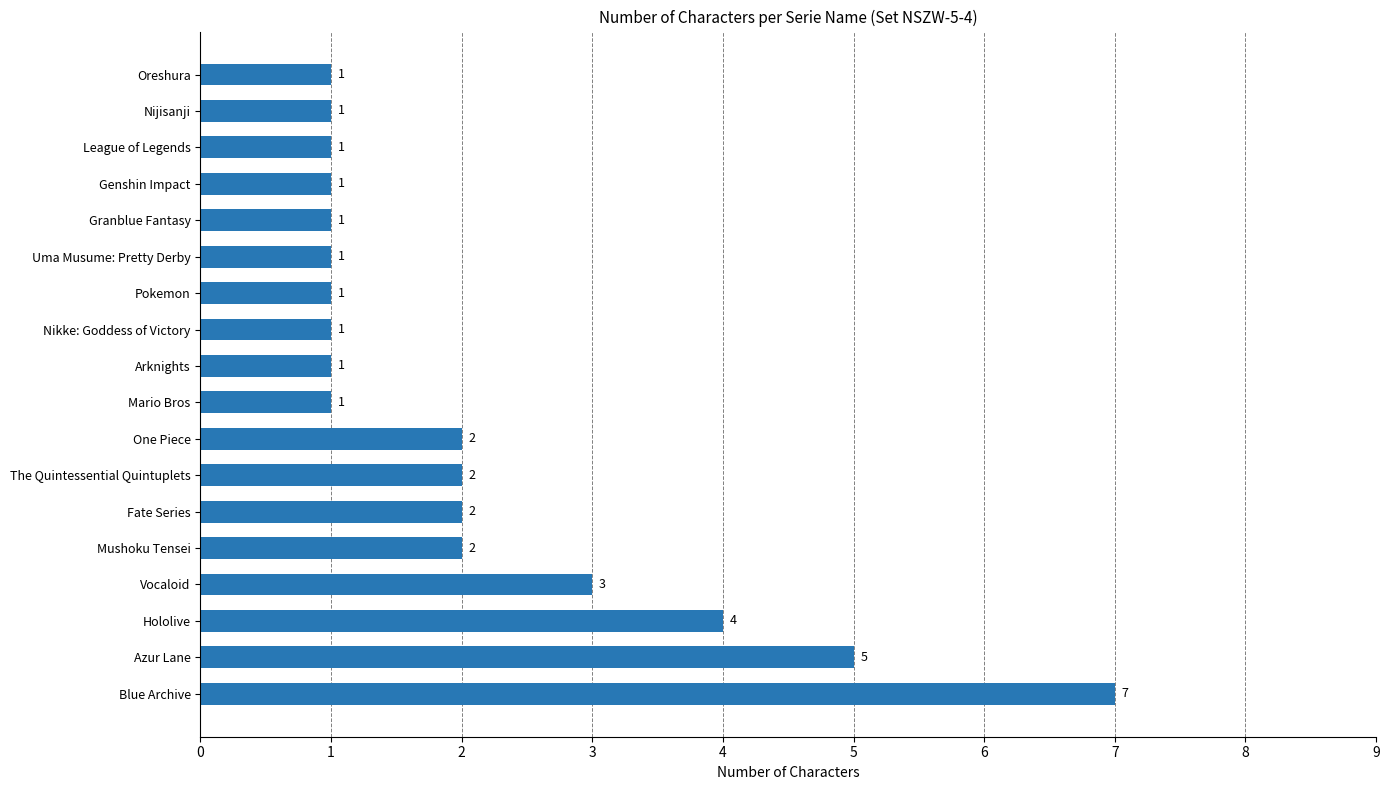

True or false: the data shows 1 at Nikke: Goddess of Victory.

True